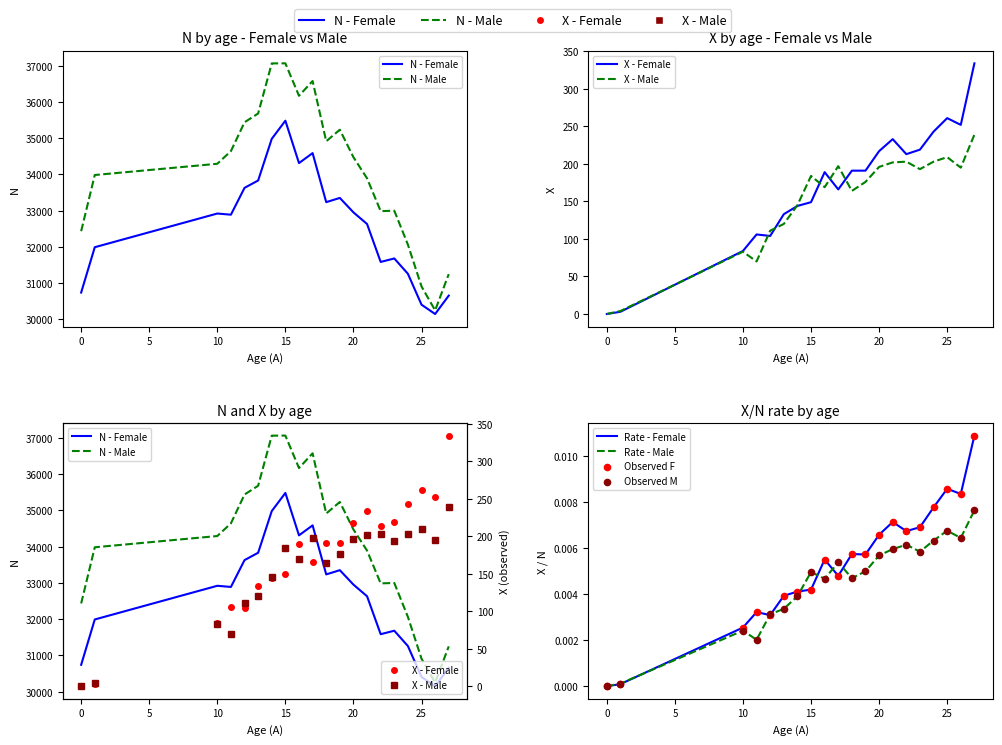

What are all the series names shown in the legend?

N_F, N_M, X_F, X_M